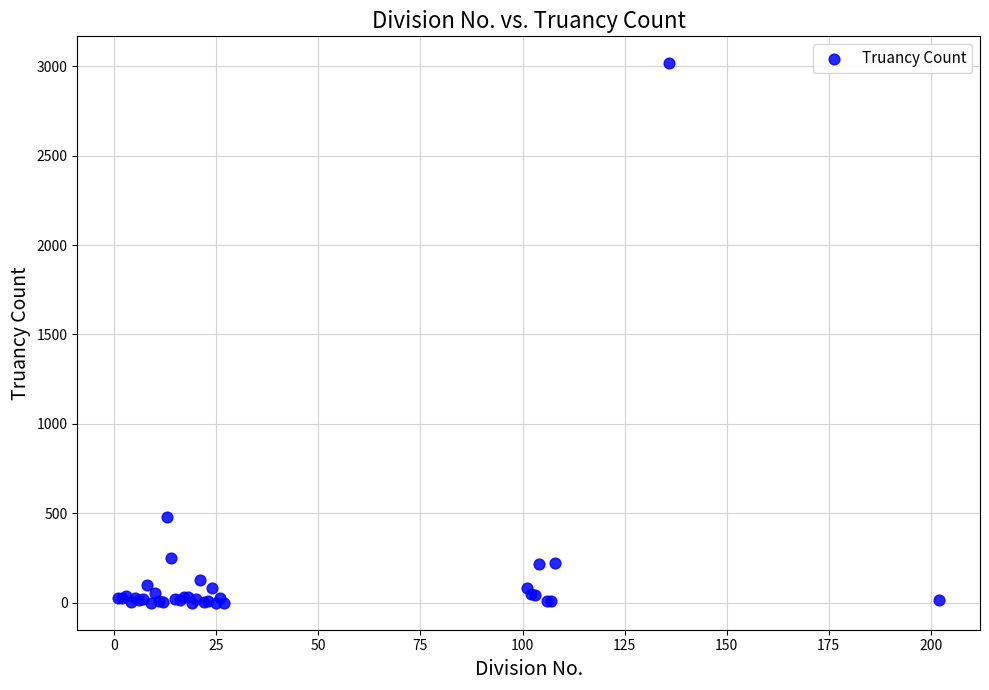

What Y value in the scatter plot is closest to 1508?

482